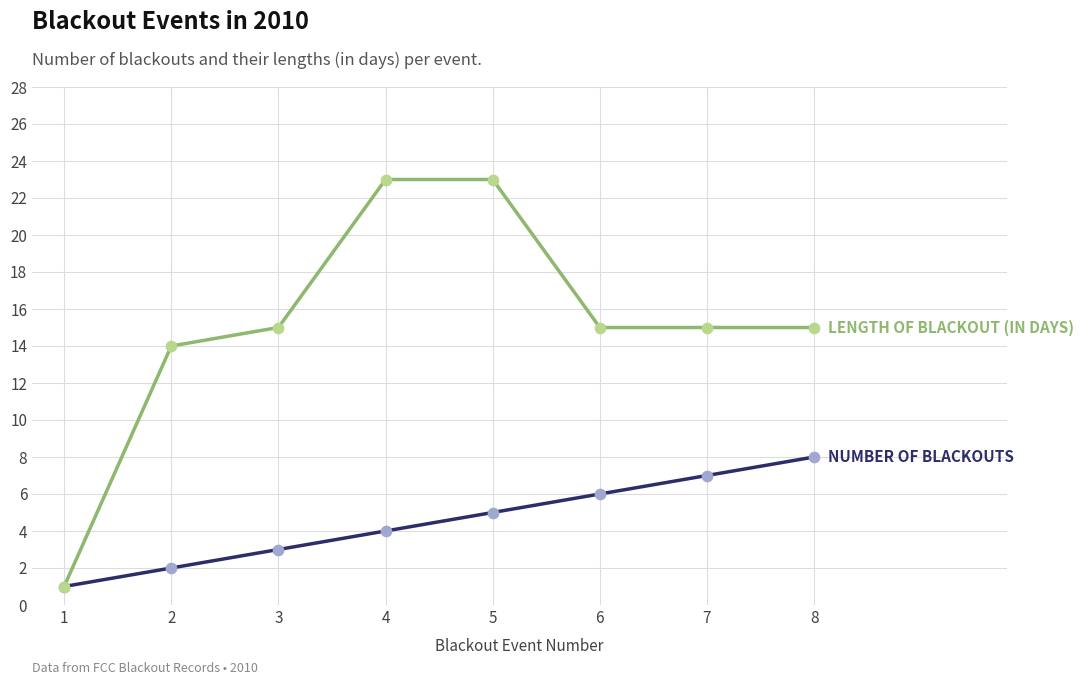

What is the greatest value displayed?

23